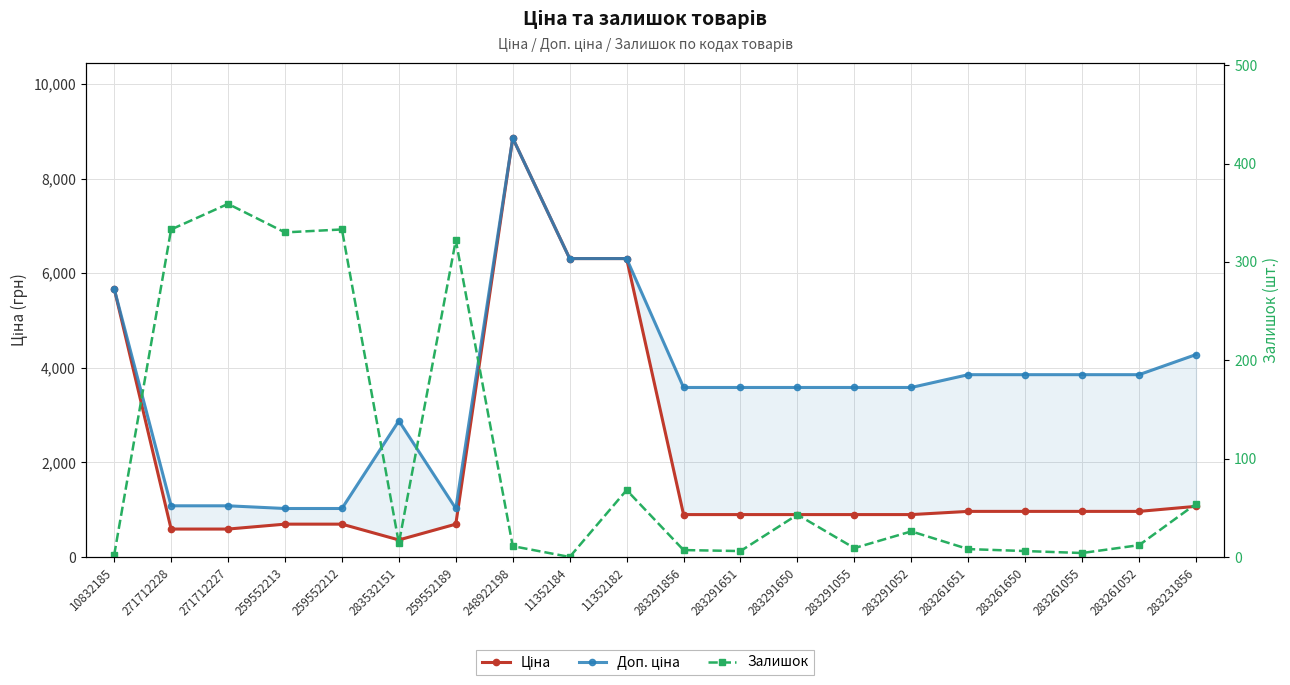

Rank the series by their maximum value, from highest to lowest.

Ціна, Доп. ціна, Залишок